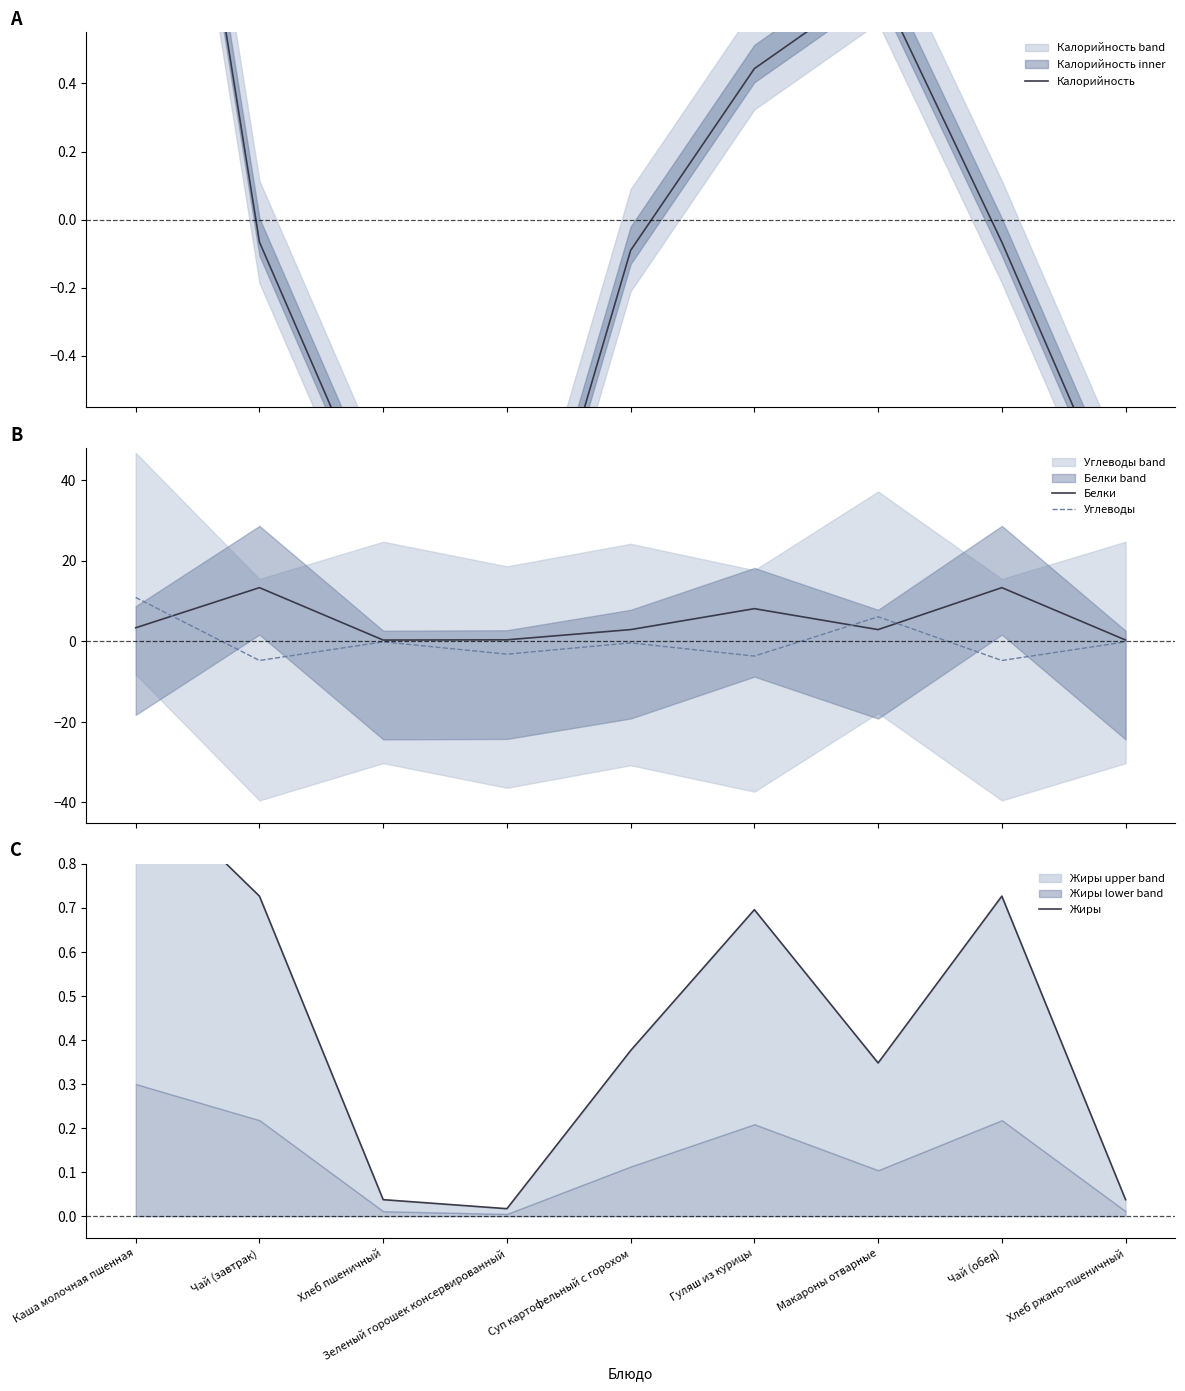

What is the greatest value displayed?

13.3